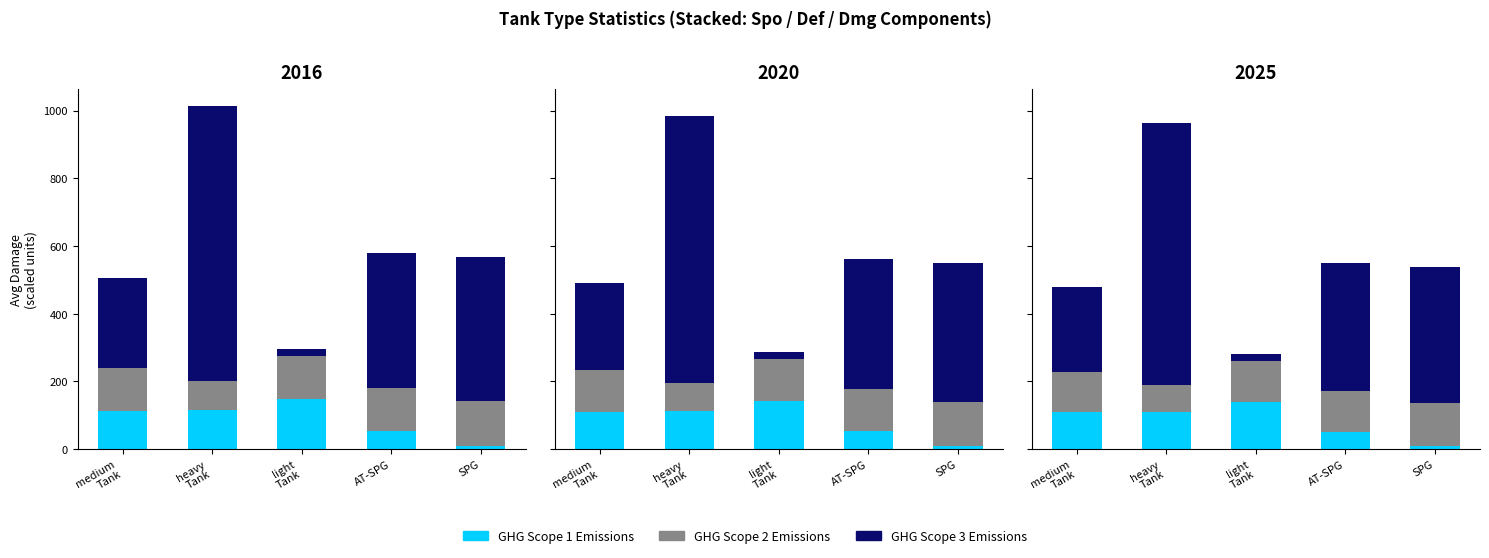

Rank the series by their maximum value, from highest to lowest.

GHG Scope 3 Emissions, GHG Scope 1 Emissions, GHG Scope 2 Emissions